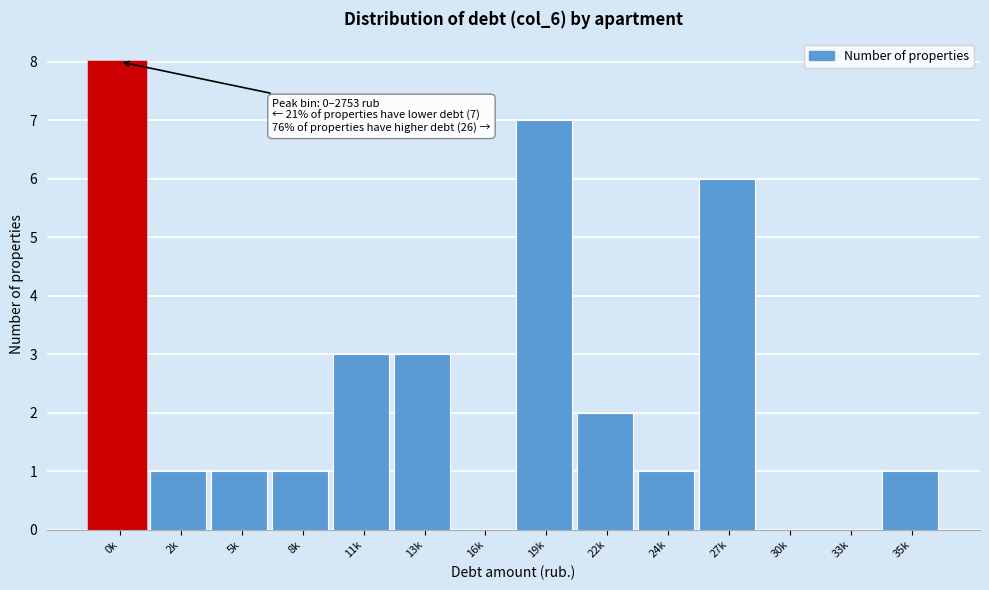

Reading right to left, what are all the values shown in this chart?

35k=1	33k=0	30k=0	27k=6	24k=1	22k=2	19k=7	16k=0	13k=3	11k=3	8k=1	5k=1	2k=1	0k=8